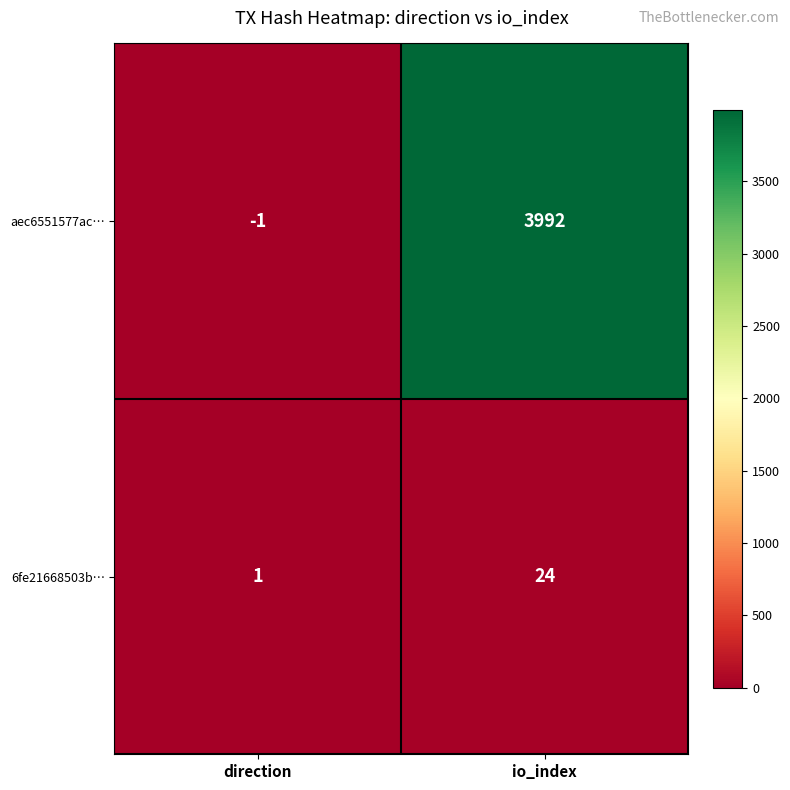

At which category is the sum across all series the highest?

io_index